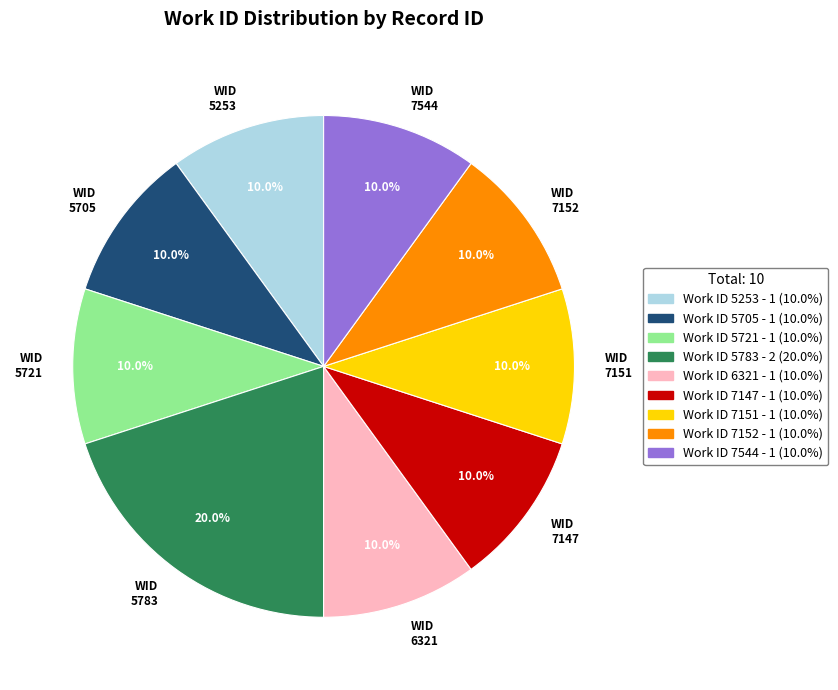

What is the largest slice in the pie chart?

5783